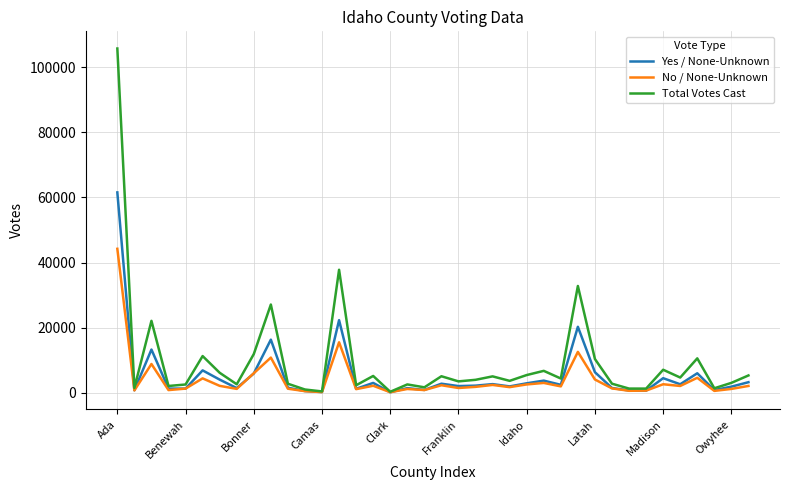

What is the greatest value displayed?

105787